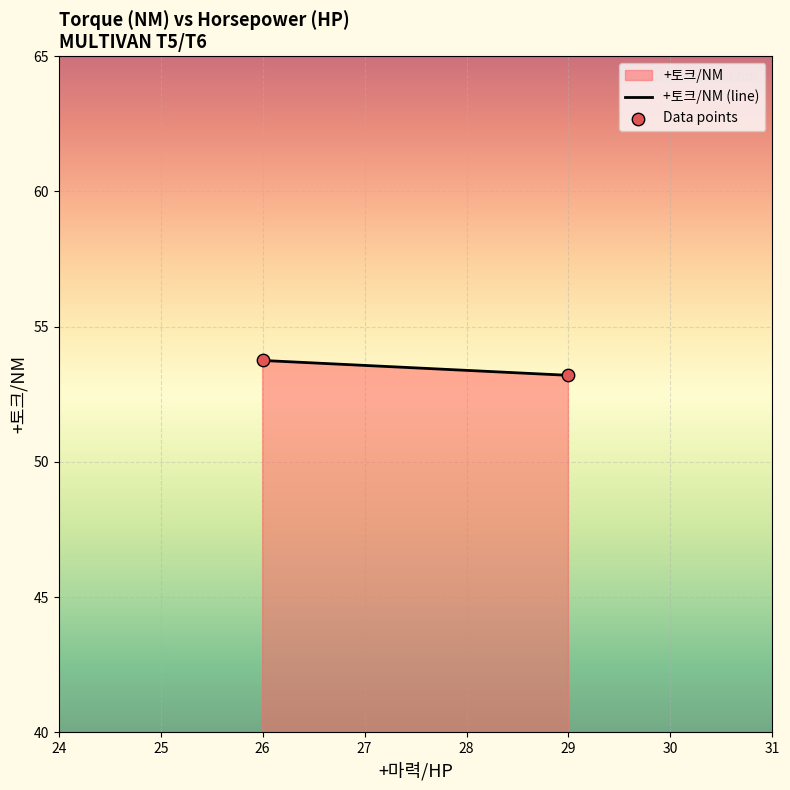

What is the average X value?

27.5